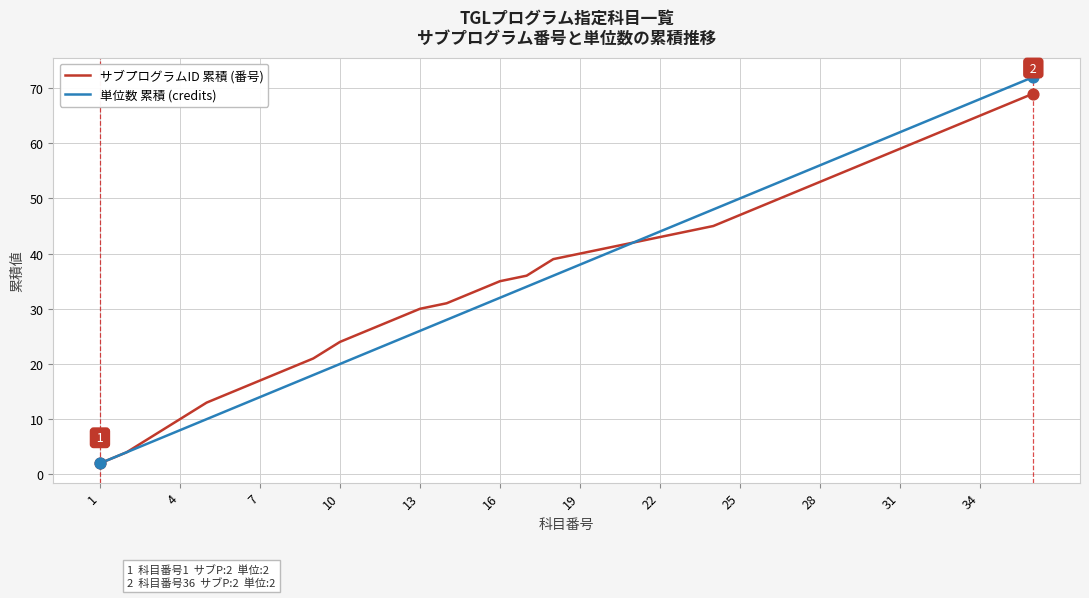

Which series has the largest range (max minus min)?

単位数 累積 (credits)